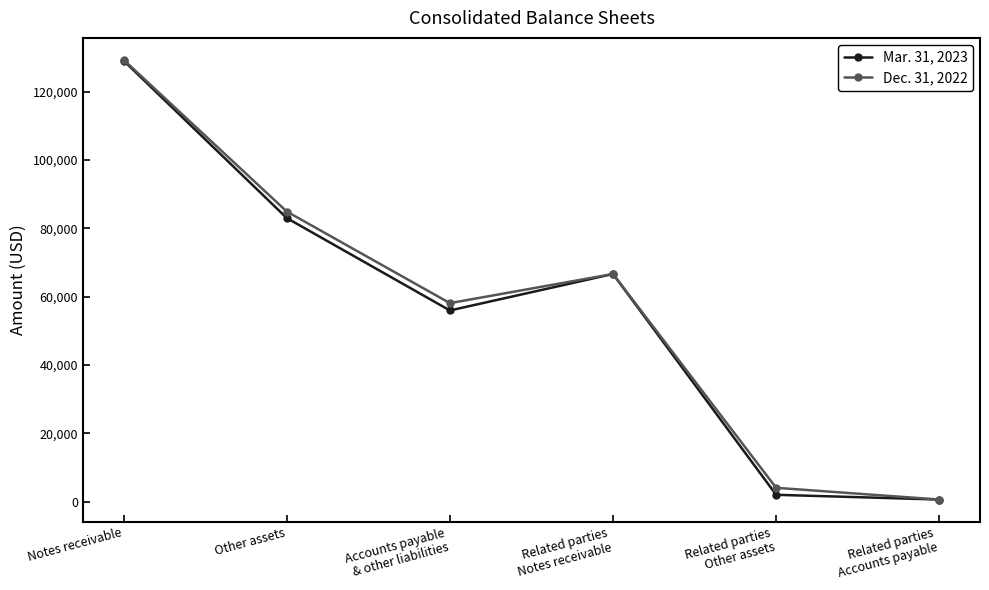

Rank the series by their average value, from lowest to highest.

Mar. 31, 2023, Dec. 31, 2022